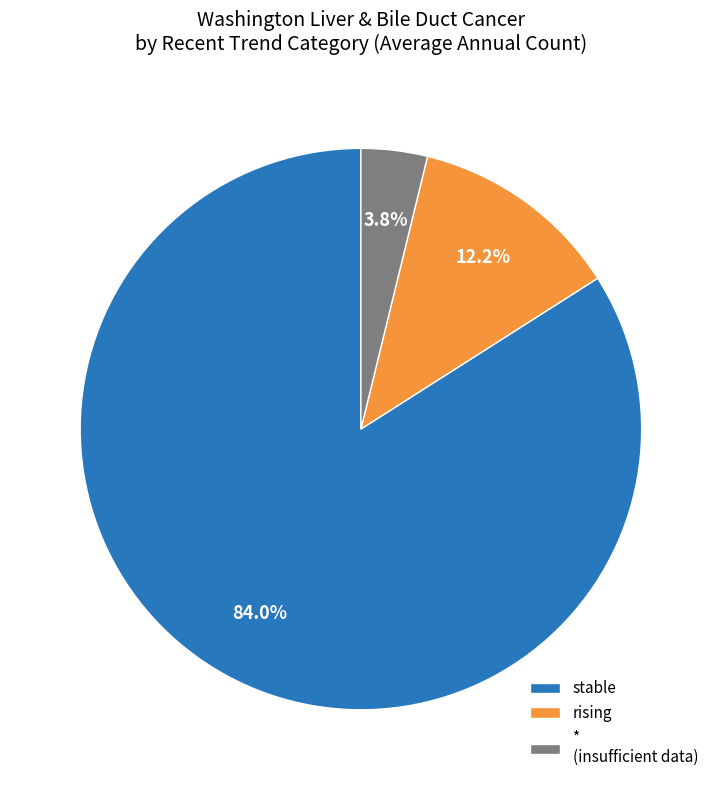

Which category has the smallest portion of the pie?

* (insufficient data)